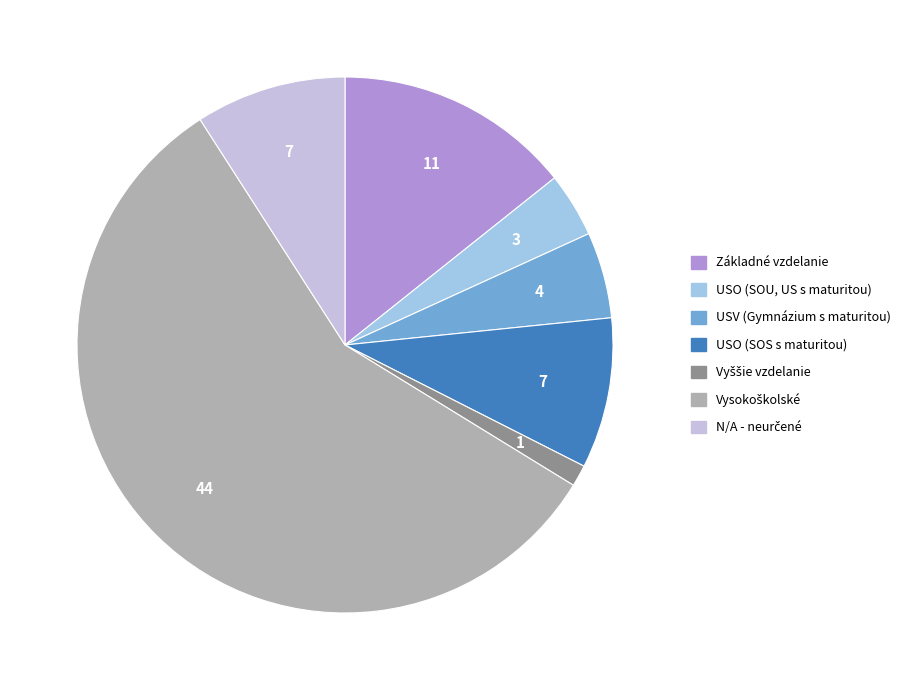

How many segments does this pie chart have?

7